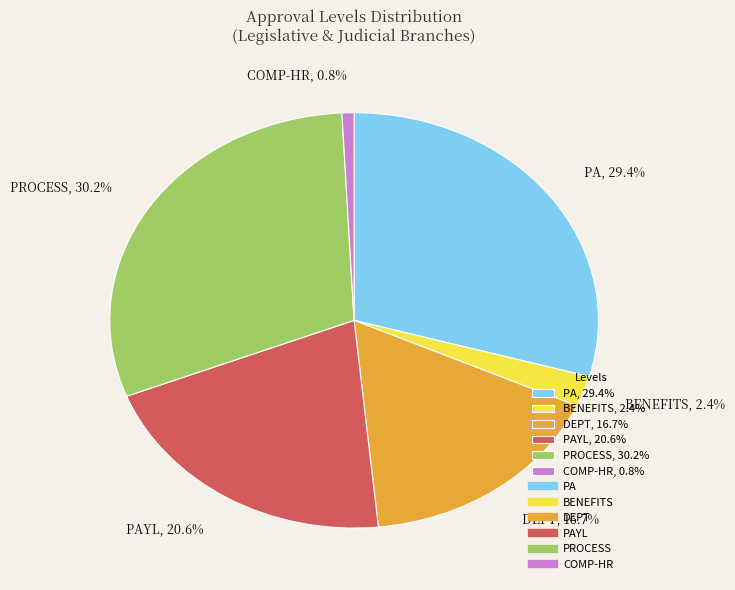

Between DEPT, 16.7% and COMP-HR, 0.8%, which is larger?

DEPT, 16.7%